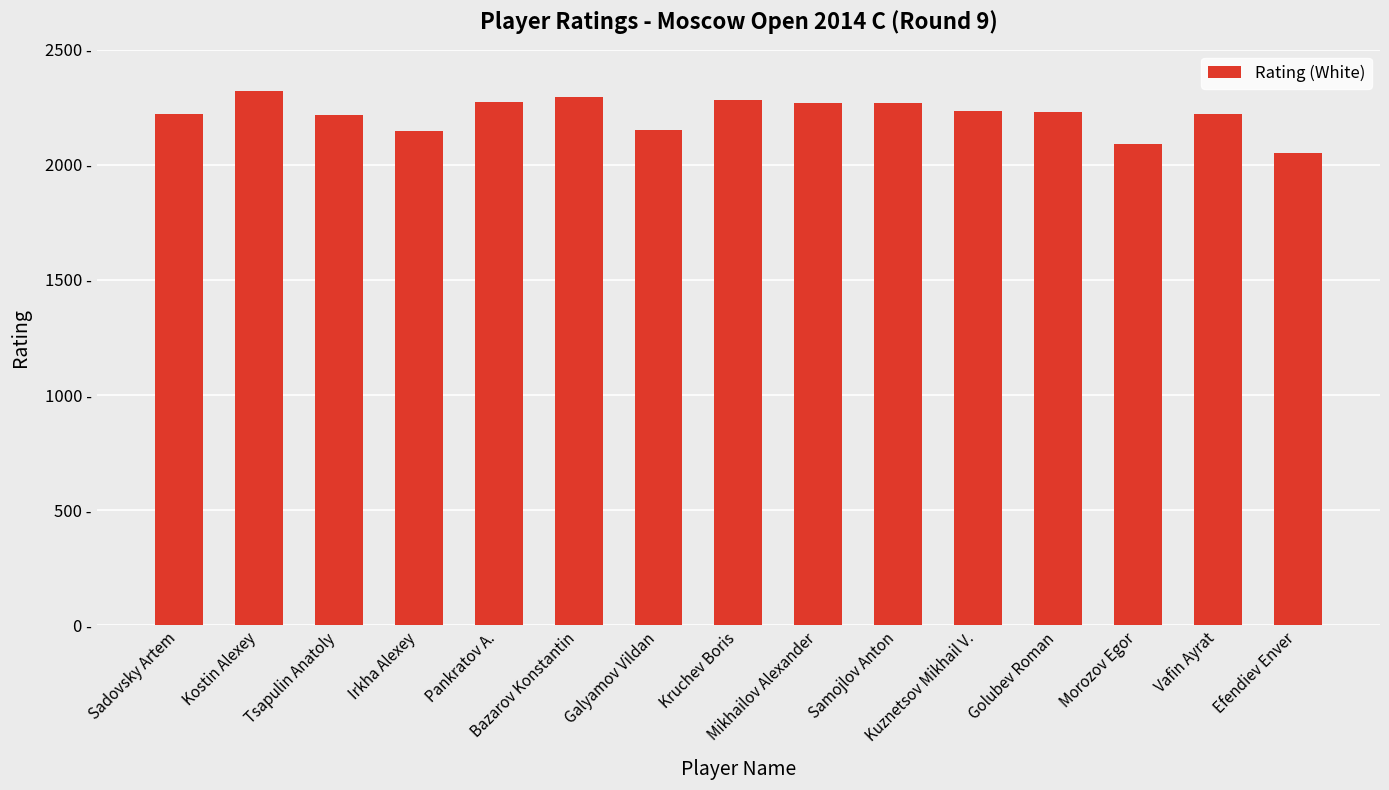

Which has a higher value, Morozov Egor or Efendiev Enver?

Morozov Egor